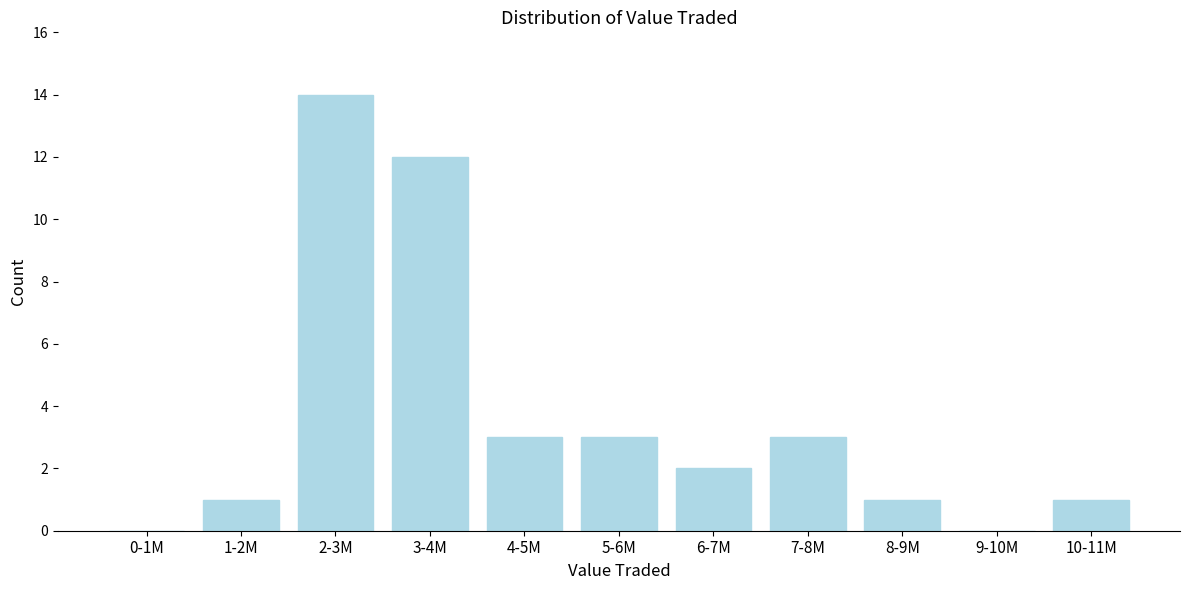

Reading right to left, what are all the values shown in this chart?

10-11M=1	9-10M=0	8-9M=1	7-8M=3	6-7M=2	5-6M=3	4-5M=3	3-4M=12	2-3M=14	1-2M=1	0-1M=0